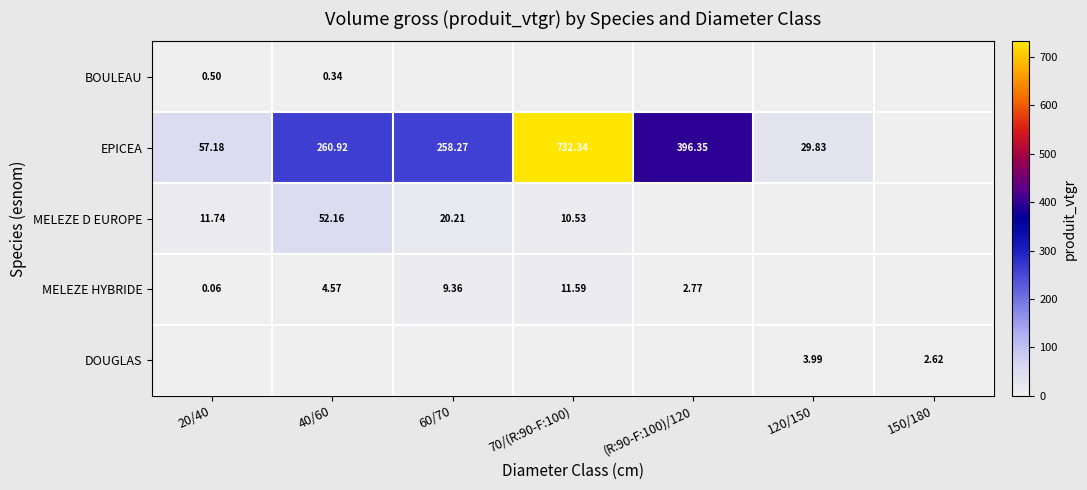

Is the value of BOULEAU at 40/60 greater than the value of EPICEA at (R:90-F:100)/120?

No